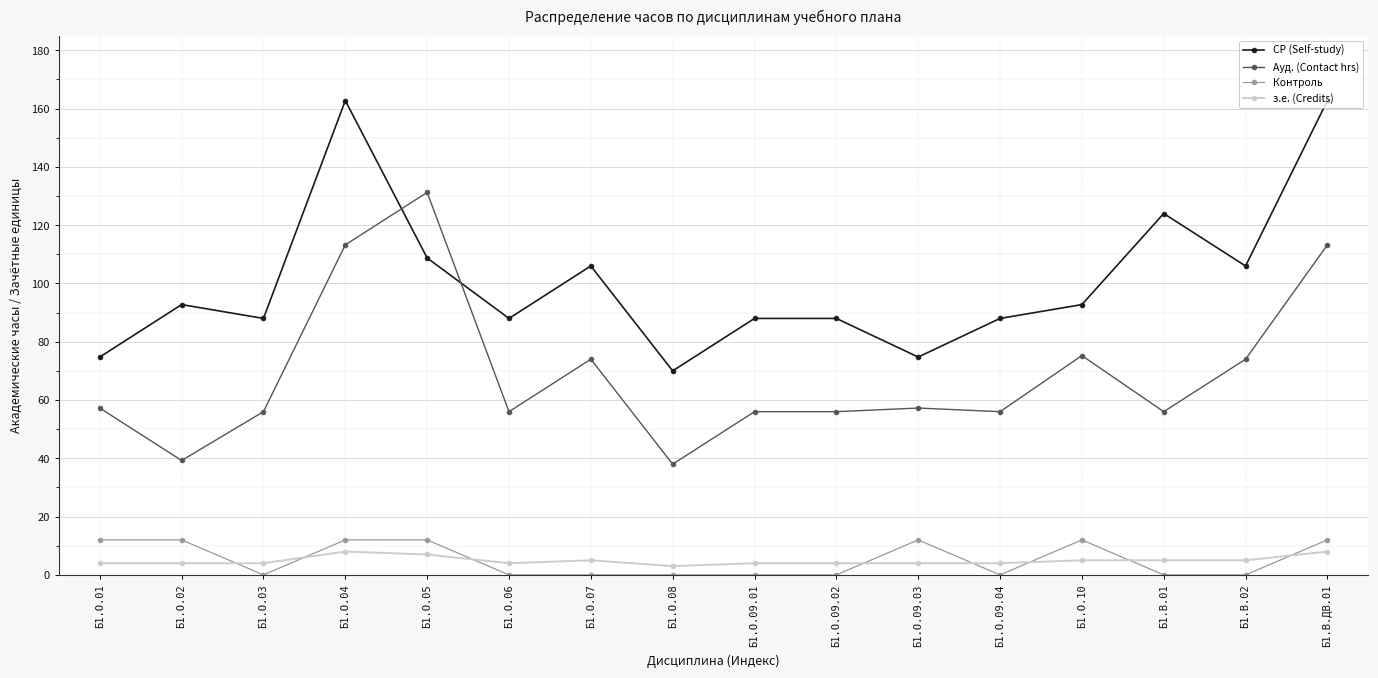

What is the label of the 10th point from the left?

Б1.О.09.02